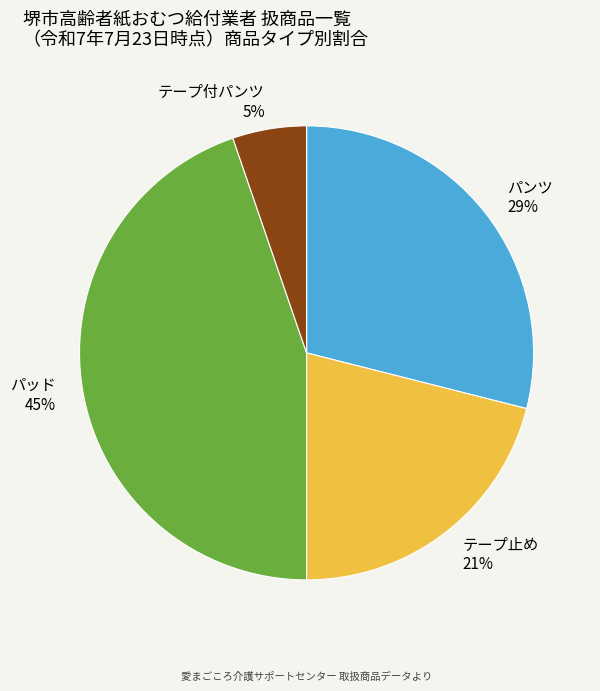

To the nearest percent, what is the average slice percentage?

25%